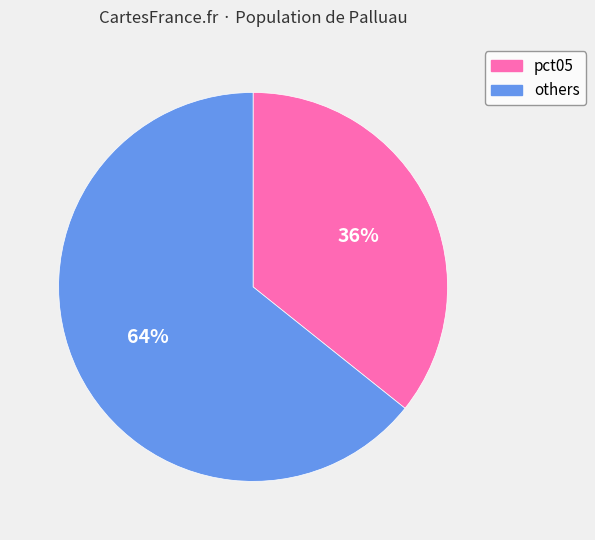

What is the majority slice?

others